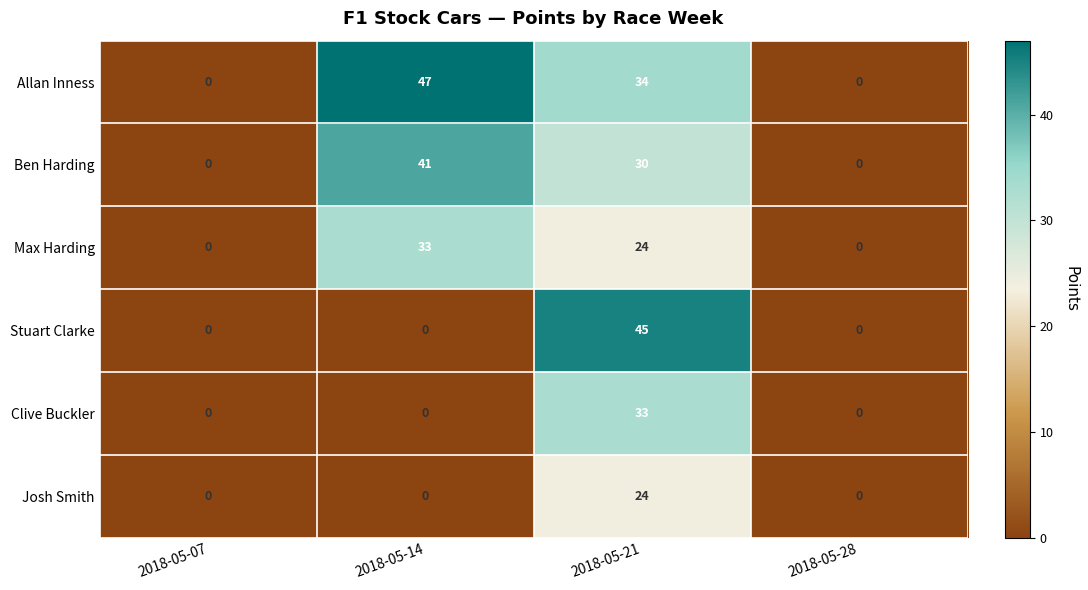

Count the number of data series in this chart.

6